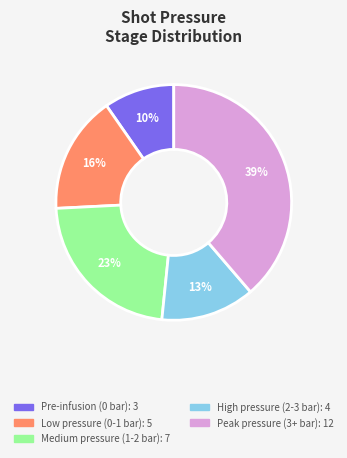

To the nearest percent, what is the average slice percentage?

20%